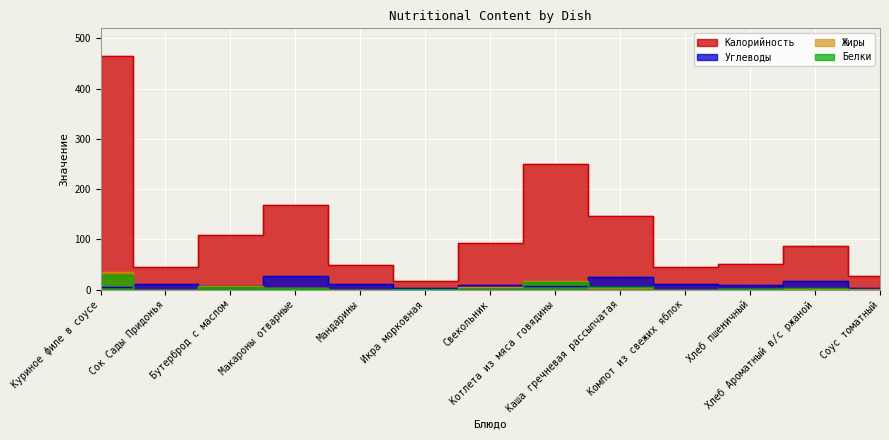

Which series ends up on top after the final intersection of Углеводы and Белки?

Углеводы